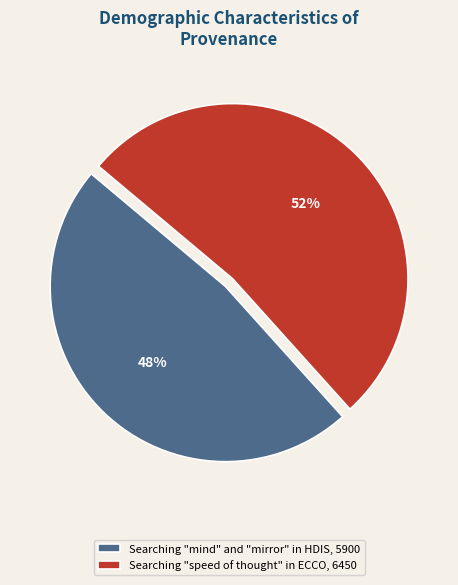

What is the ratio of the value at Searching "mind" and "mirror" in HDIS to the value at Searching "speed of thought" in ECCO?

0.9